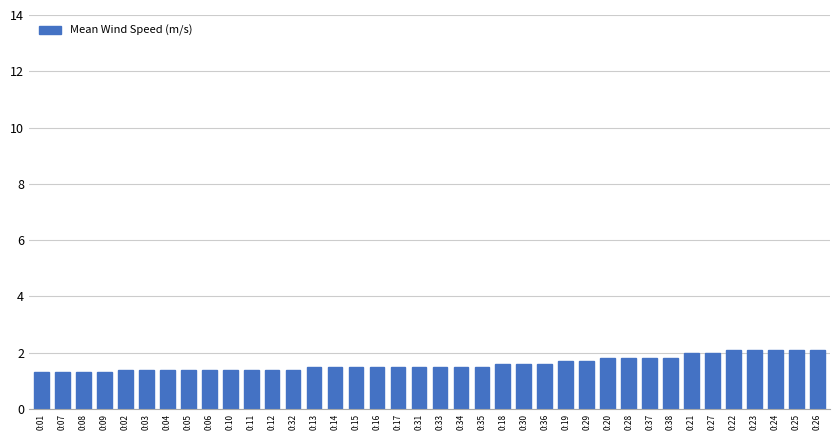

Between 0:10 and 0:28, which is larger?

0:28